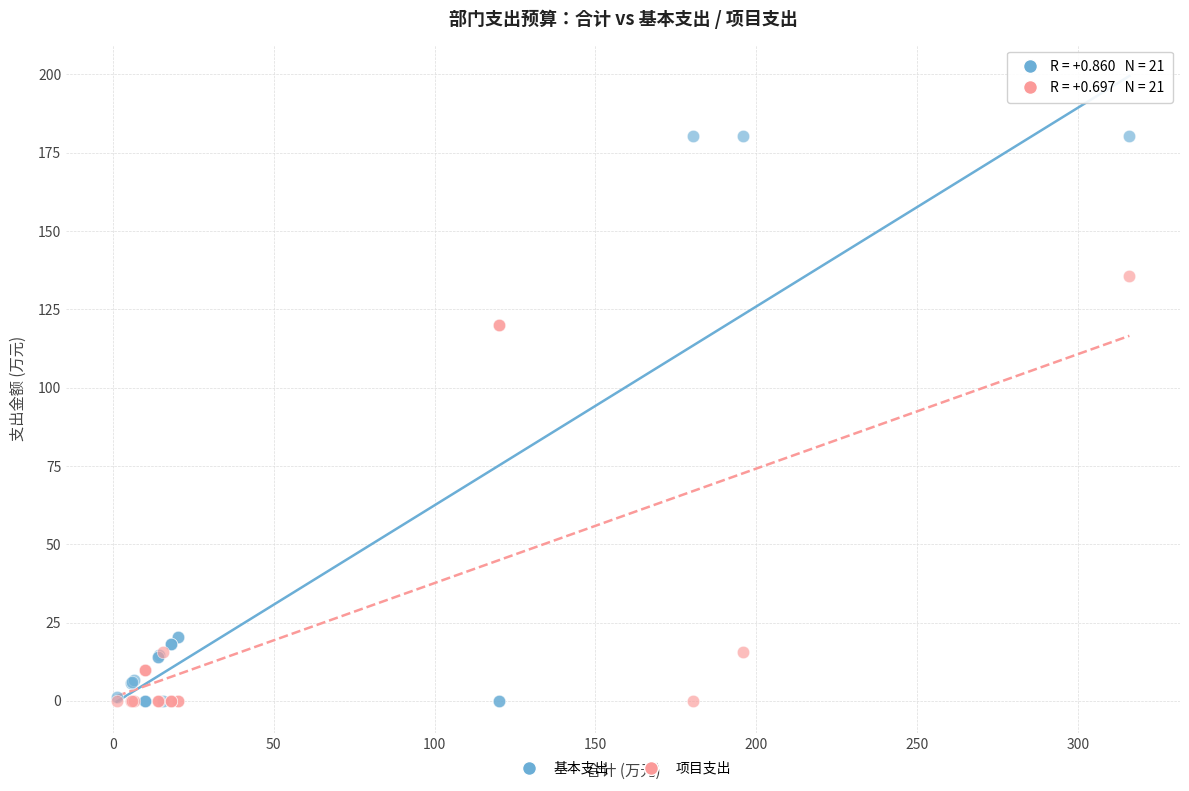

Which series reaches the maximum Y coordinate?

基本支出